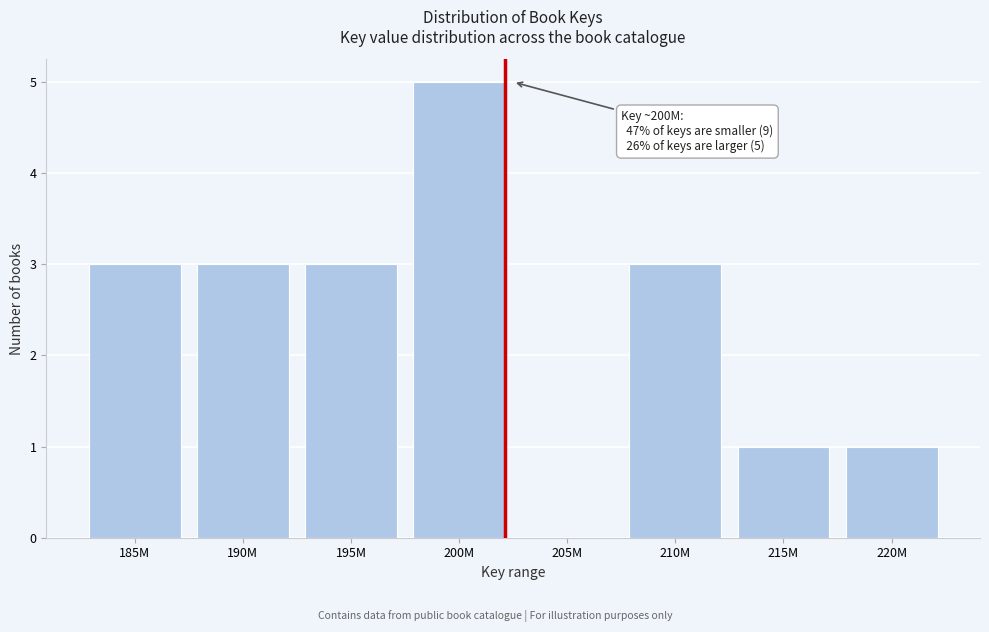

Reading left to right, what are all the values shown in this chart?

185M=3	190M=3	195M=3	200M=5	205M=0	210M=3	215M=1	220M=1